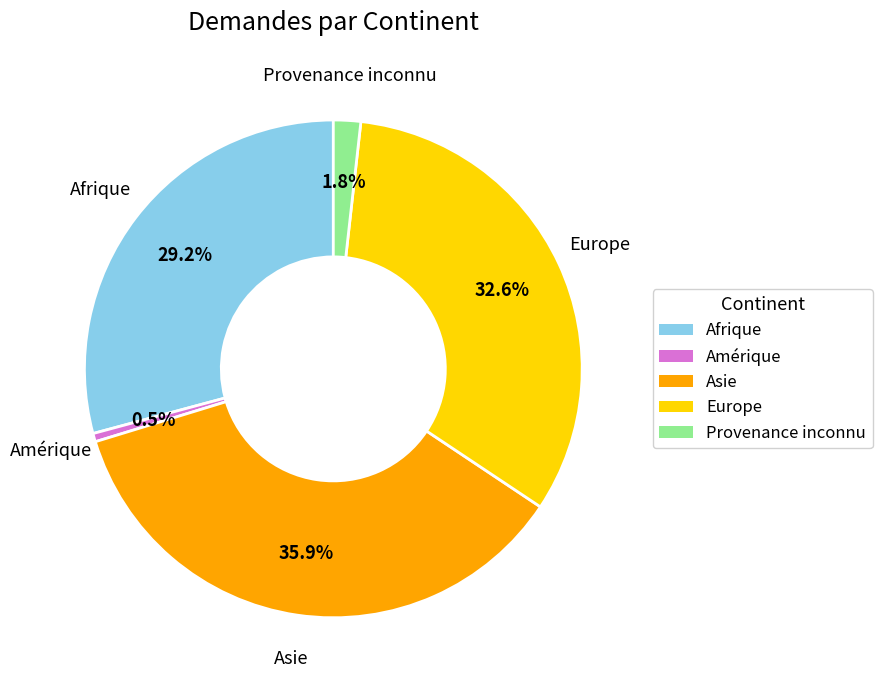

Do Asie and Afrique together represent more than half of the pie?

Yes